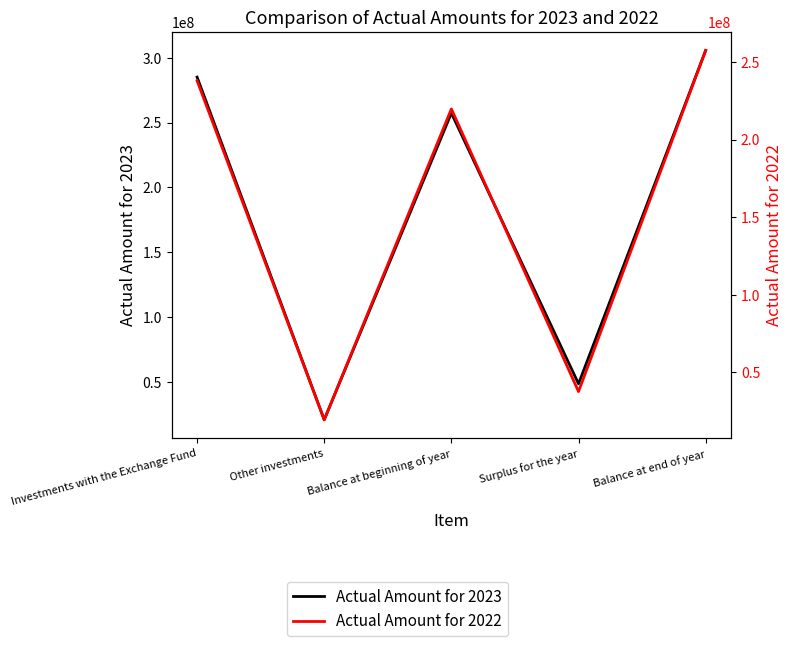

Which series has the largest range (max minus min)?

Actual Amount for 2023